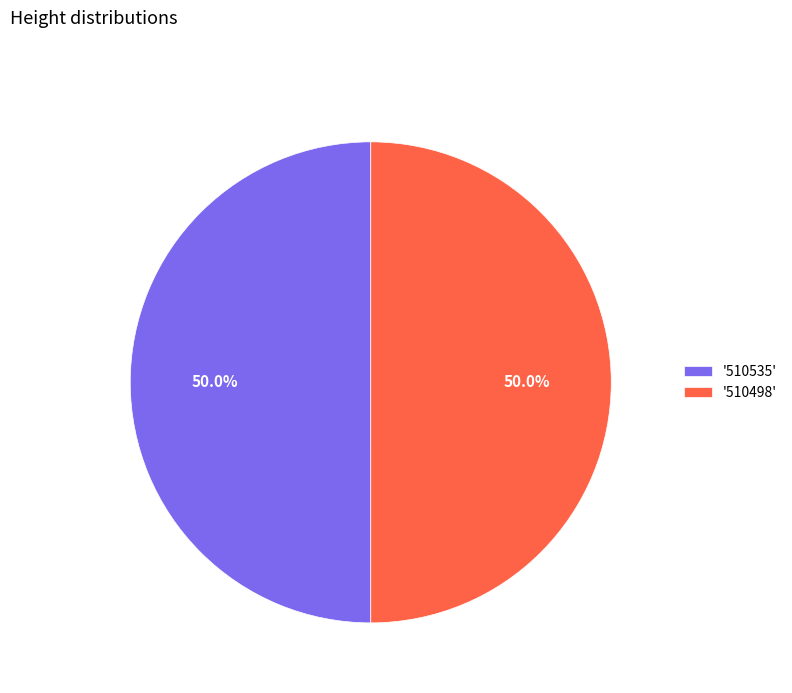

Count the number of slices in the pie.

2